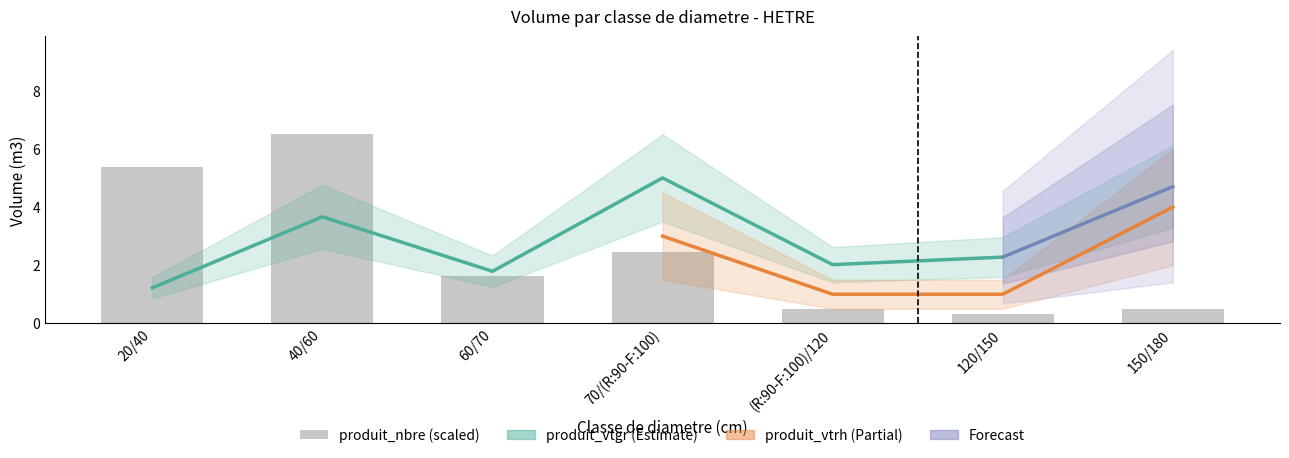

Reading left to right, what are all the values shown in this chart?

20/40=1.2	40/60=3.7	60/70=1.8	70/(R:90-F:100)=5.0	(R:90-F:100)/120=2.0	120/150=2.3	150/180=4.7